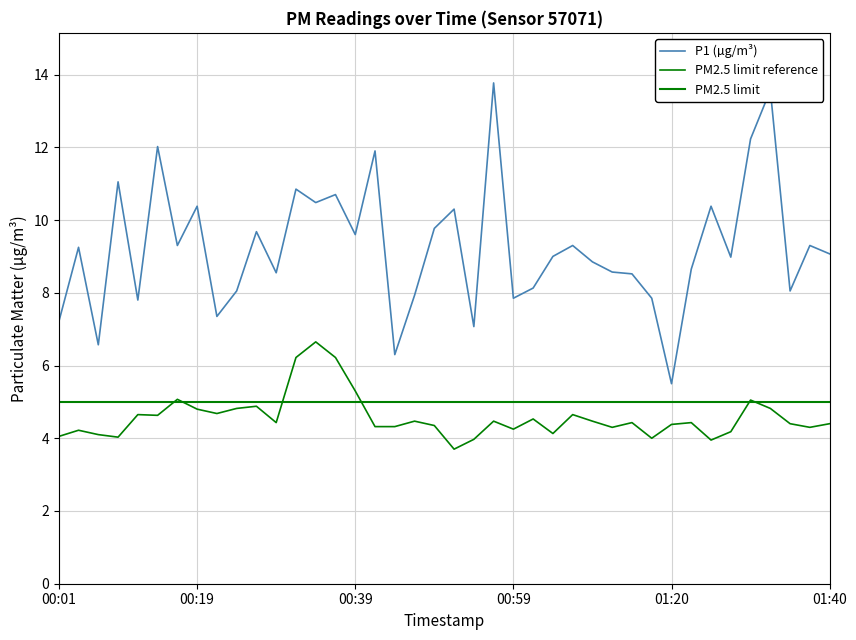

Reading right to left, extract all data points from this chart.

P1: 01:40=9.1	01:38=9.3	01:35=8.1	01:33=13.6	01:30=12.2	01:28=9.0	01:25=10.4	01:23=8.7	01:20=5.5	01:17=7.8	01:15=8.5	01:12=8.6	01:09=8.8	01:07=9.3	01:04=9.0	01:02=8.1	00:59=7.8	00:57=13.8	00:54=7.1	00:52=10.3	00:49=9.8	00:47=7.9	00:44=6.3	00:42=11.9	00:39=9.6	00:37=10.7	00:34=10.5	00:32=10.8	00:29=8.6	00:27=9.7	00:24=8.1	00:22=7.3	00:19=10.4	00:16=9.3	00:14=12.0	00:12=7.8	00:09=11.1	00:07=6.6	00:04=9.2	00:01=7.2
P2: 01:40=4.4	01:38=4.3	01:35=4.4	01:33=4.8	01:30=5.0	01:28=4.2	01:25=4.0	01:23=4.4	01:20=4.4	01:17=4.0	01:15=4.4	01:12=4.3	01:09=4.5	01:07=4.7	01:04=4.1	01:02=4.5	00:59=4.2	00:57=4.5	00:54=4.0	00:52=3.7	00:49=4.3	00:47=4.5	00:44=4.3	00:42=4.3	00:39=5.3	00:37=6.2	00:34=6.7	00:32=6.2	00:29=4.4	00:27=4.9	00:24=4.8	00:22=4.7	00:19=4.8	00:16=5.1	00:14=4.6	00:12=4.7	00:09=4.0	00:07=4.1	00:04=4.2	00:01=4.0